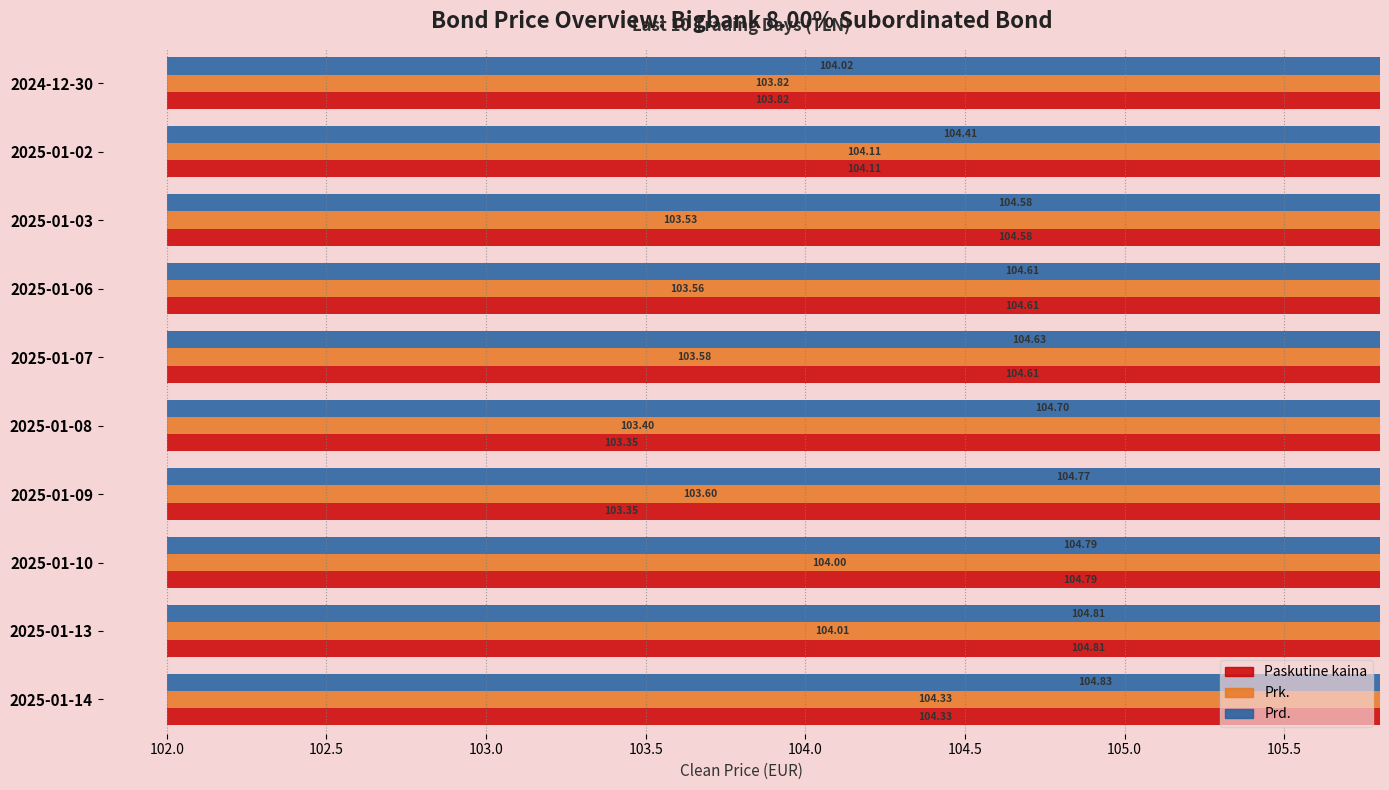

Which series has the widest spread of values?

Paskutine kaina